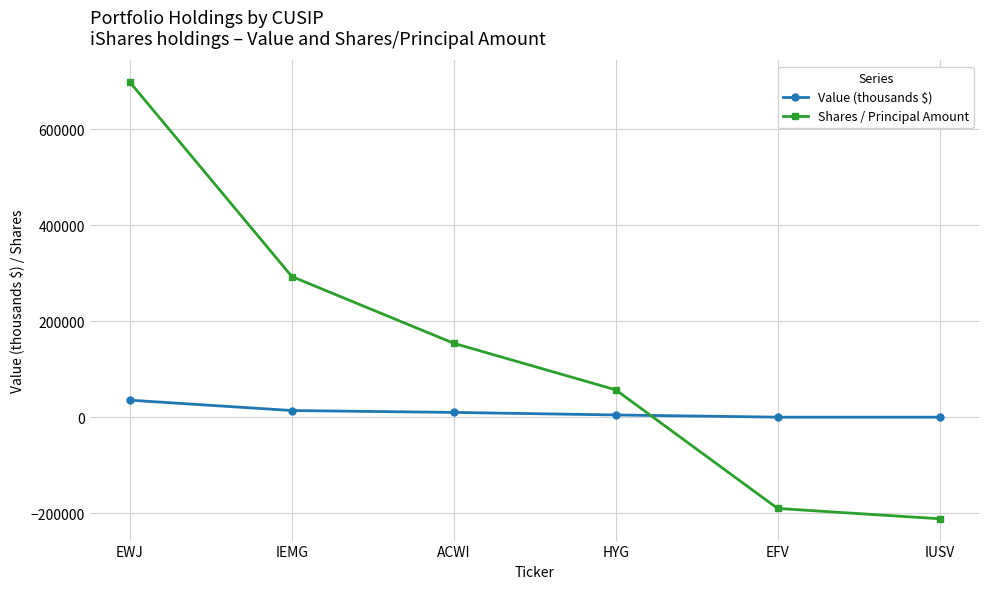

True or false: Shares / Principal Amount has a value of 502732 at IEMG.

False